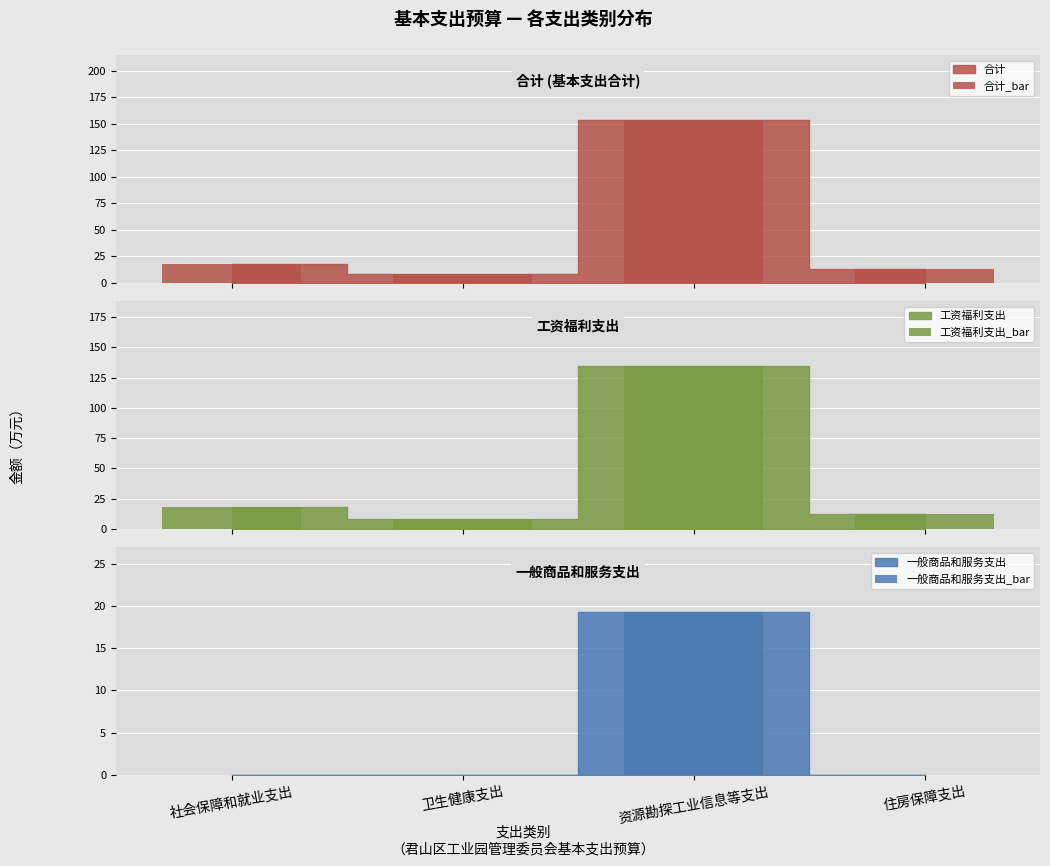

At which label does 工资福利支出_bar first exceed 17?

社会保障和就业支出